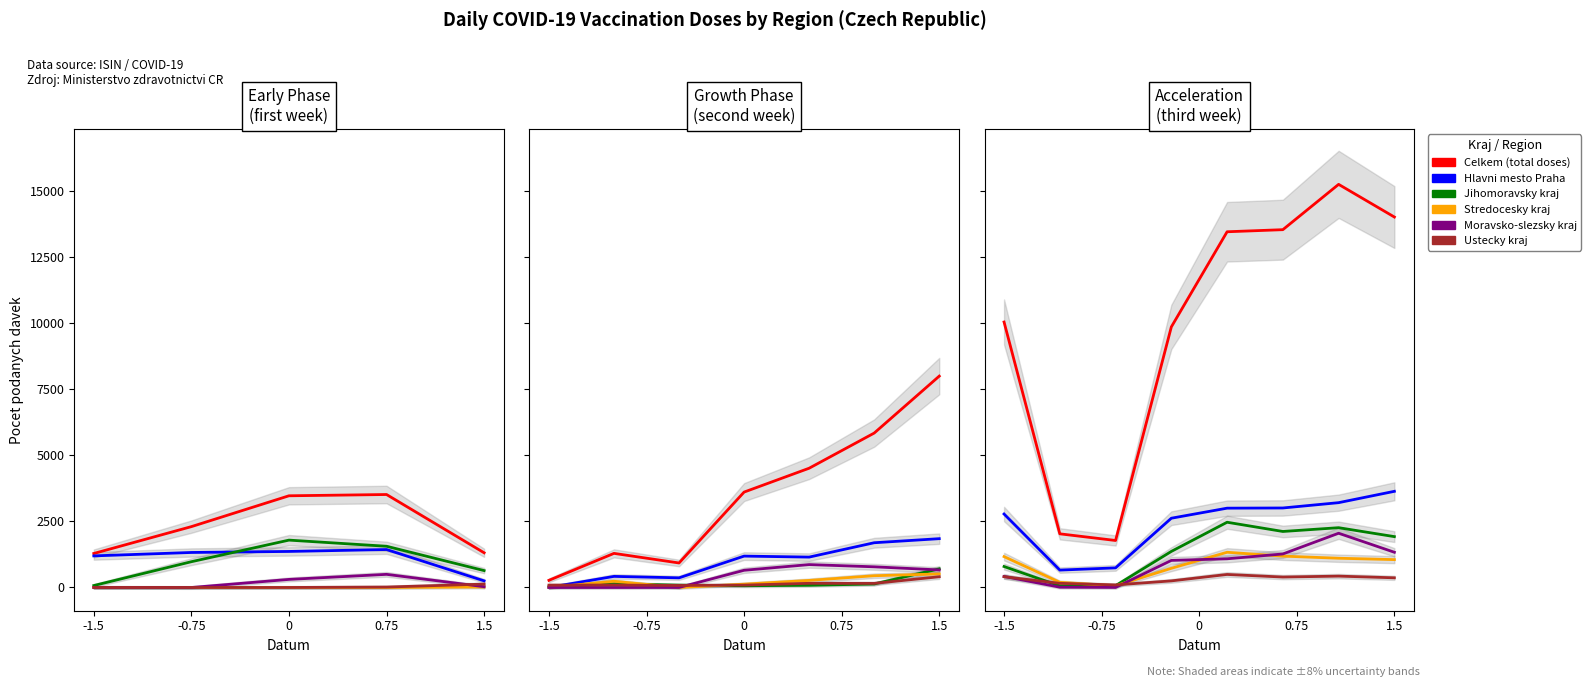

True or false: Jihomoravsky kraj has more than 0 interior local peaks.

True